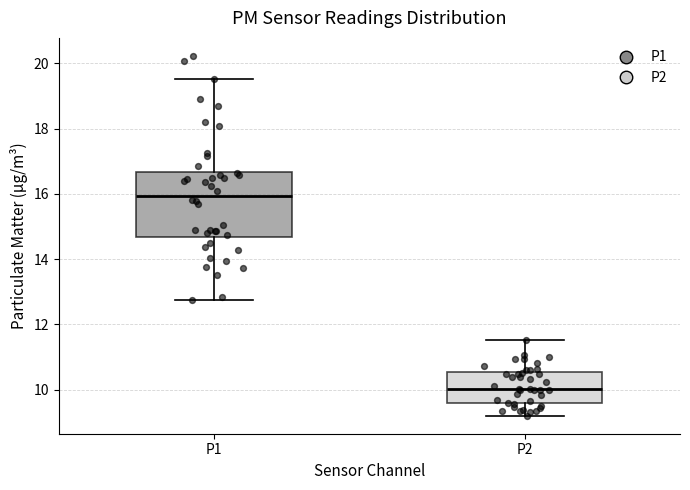

Where does the median line of the box for P2 sit on the y-axis? The values are not printed on the chart, so give them approximately, as read against the axis.

10.0